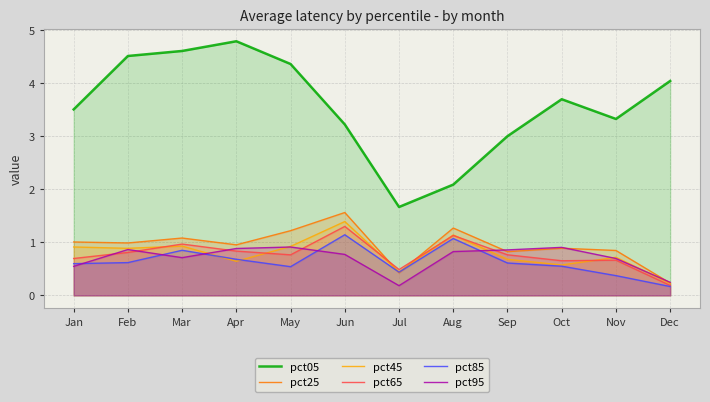

Is it true that pct25 equals 1.1 at Mar?

True